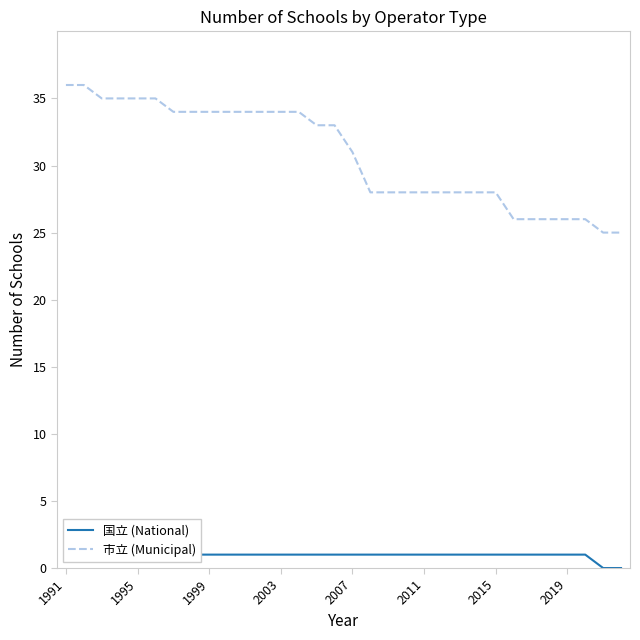

How many series are shown in this chart?

2